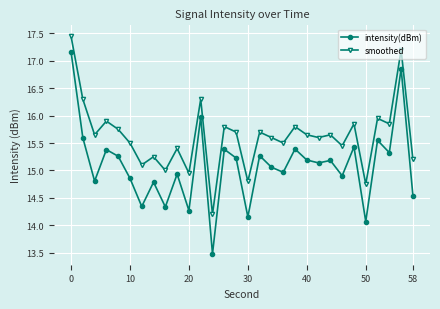

List the series in order of their peak value, highest first.

smoothed, intensity(dBm)